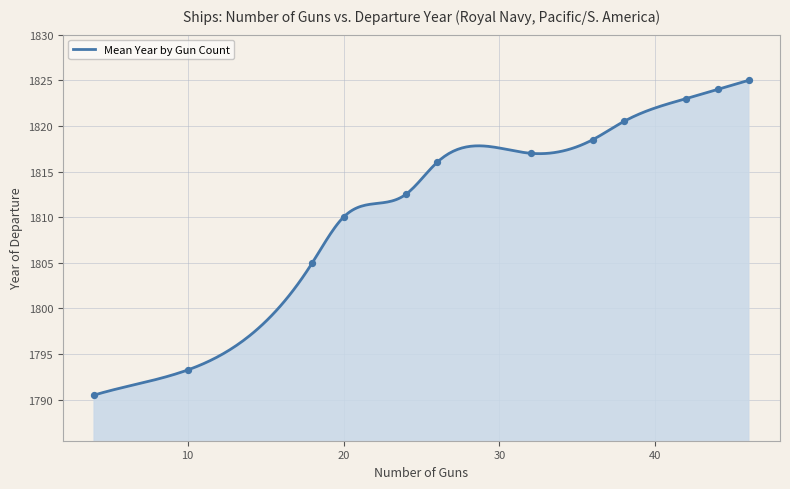

Which has a higher value, 36 or 20?

36